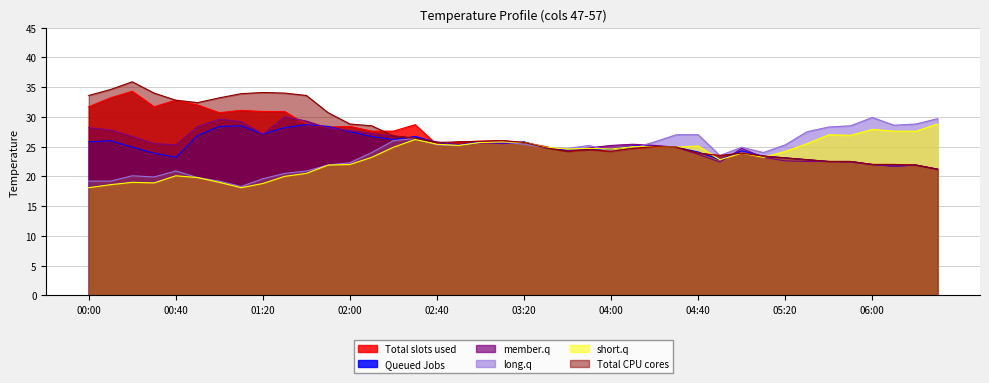

The value of short.q at 04:00 is 5.0. True or false?

False